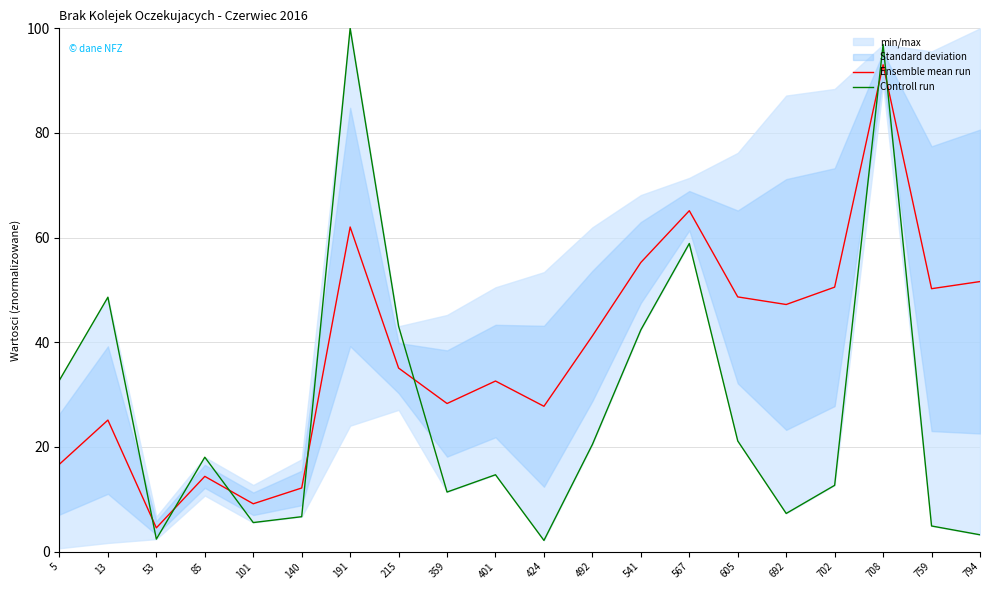

At 692, list the series in order from smallest to largest.

Controll run, Ensemble mean run